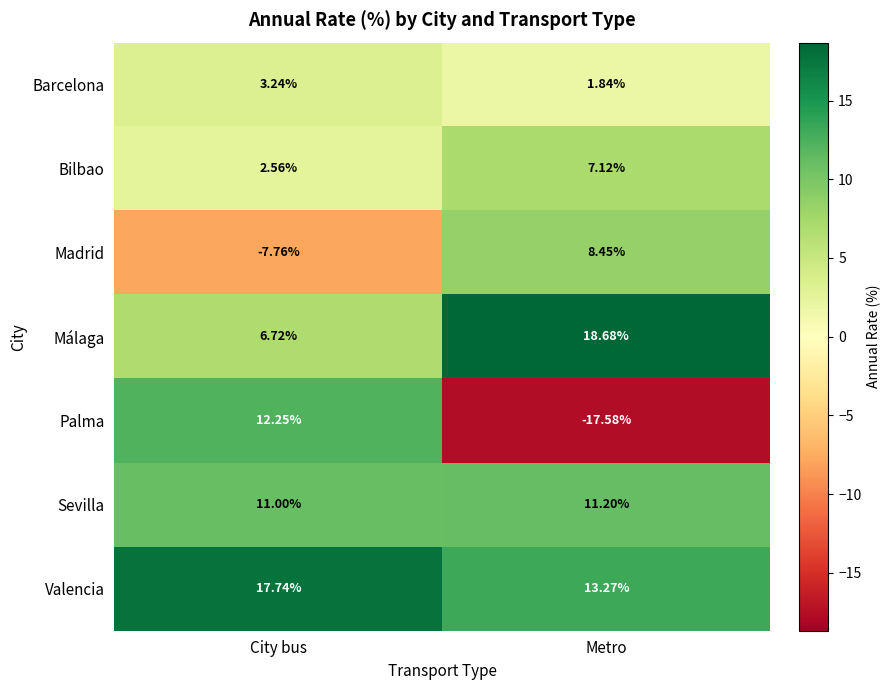

Where is Sevilla nearest to the value 11?

City bus